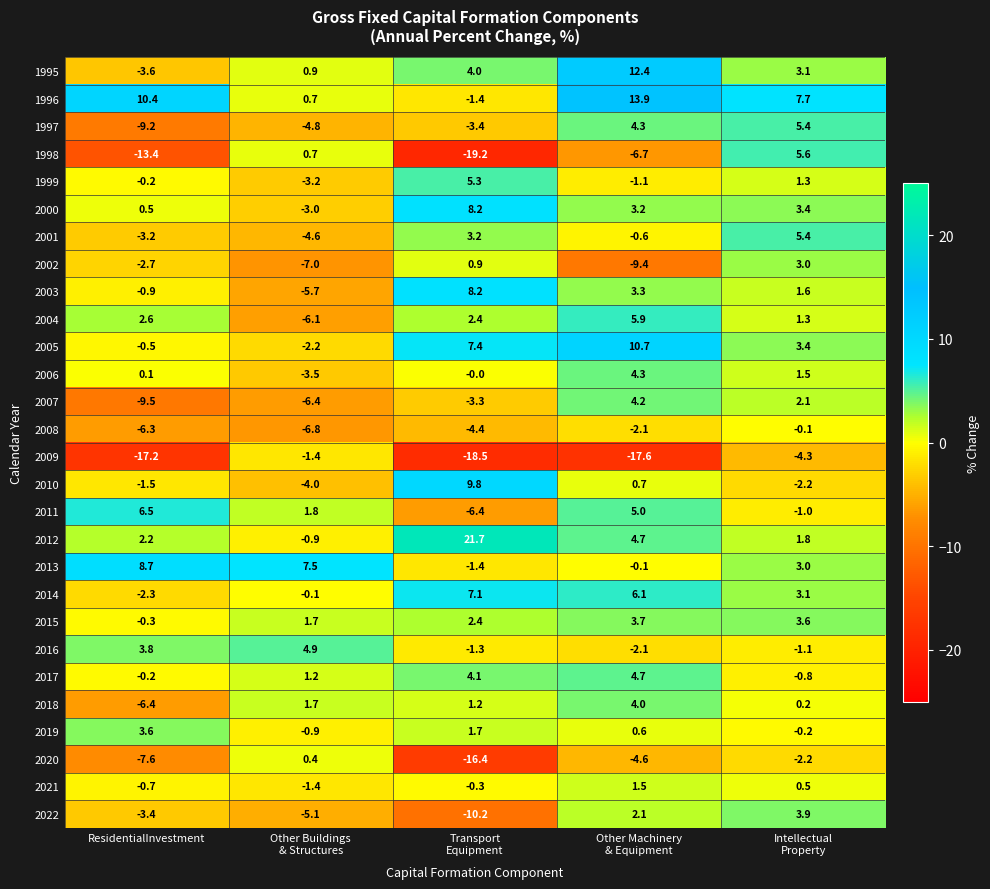

Which series has the largest range (max minus min)?

1998